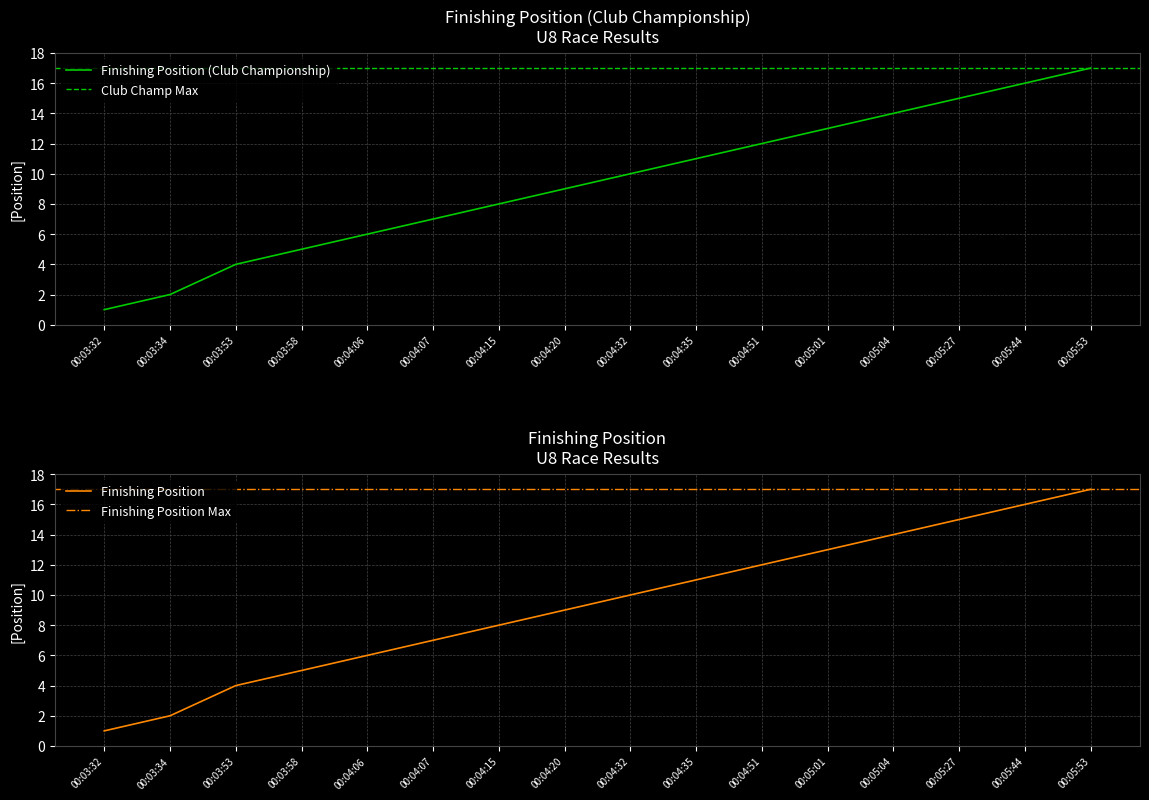

How many data points in Finishing Position are above 10?

7